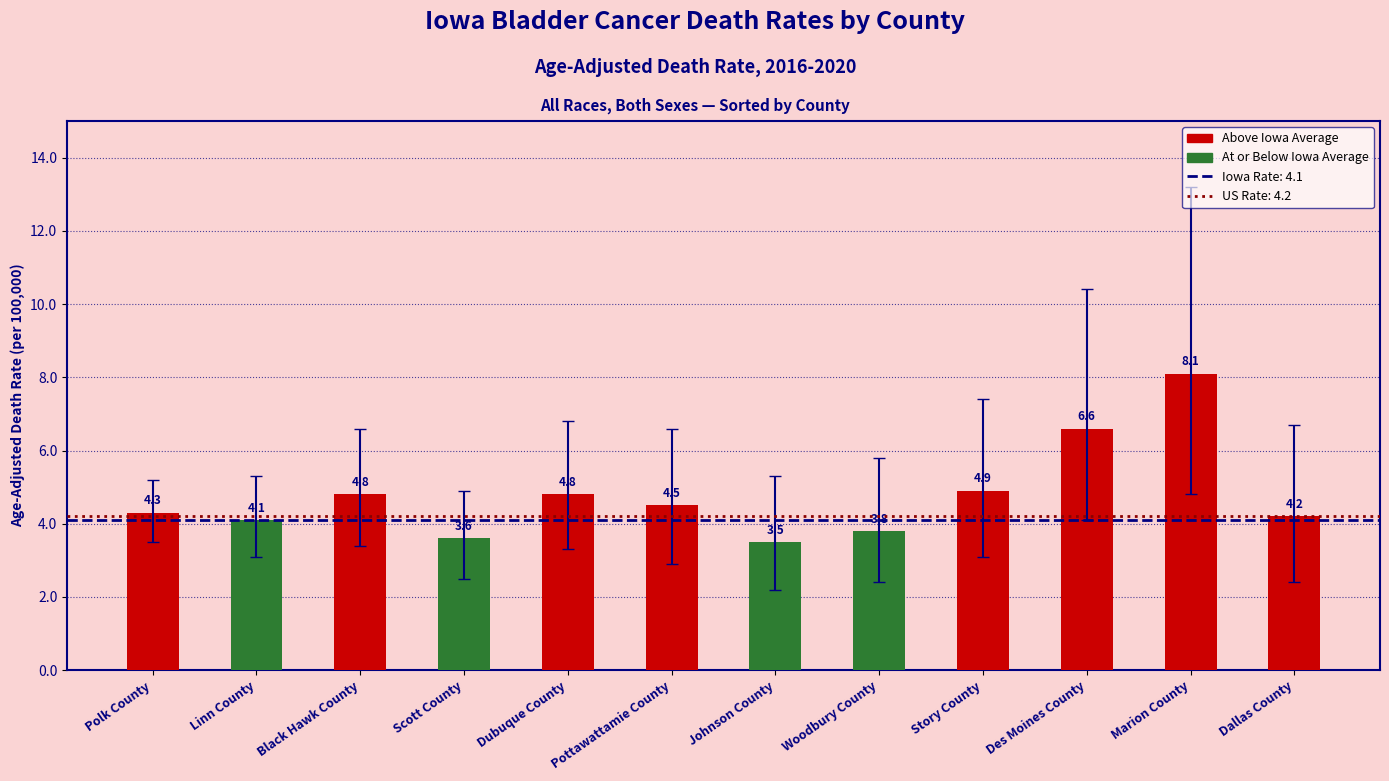

At which category does the chart reach its minimum across all series?

Johnson County